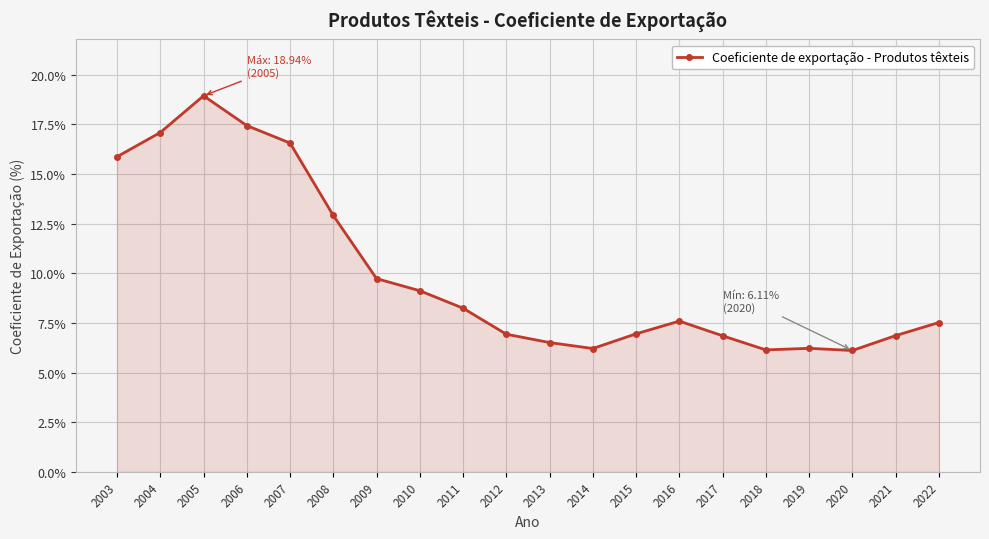

How many distinct data groups are displayed?

1